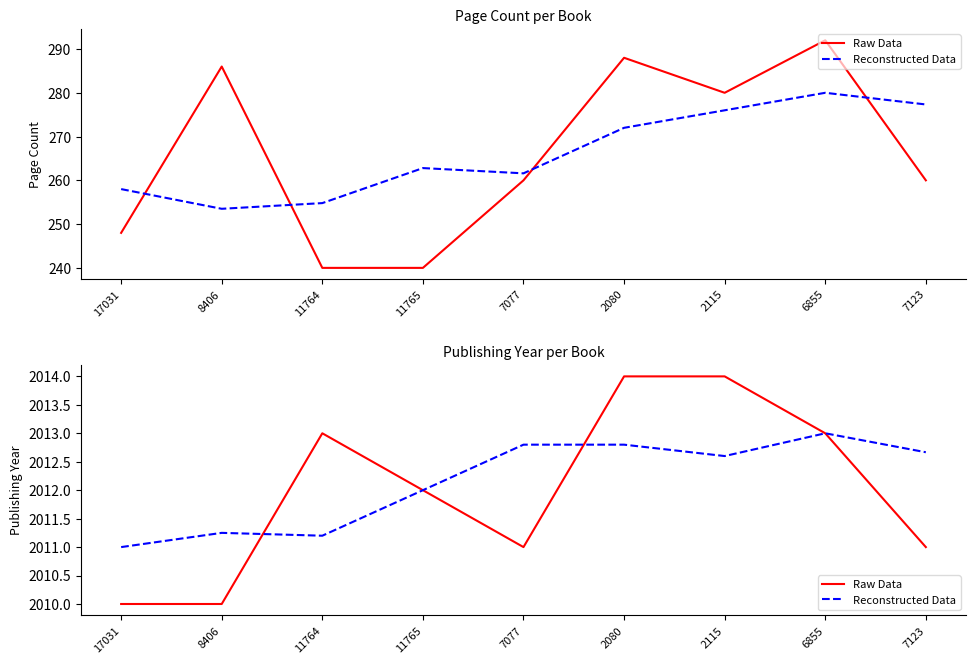

How many values in the Raw Data series exceed 2012?

4